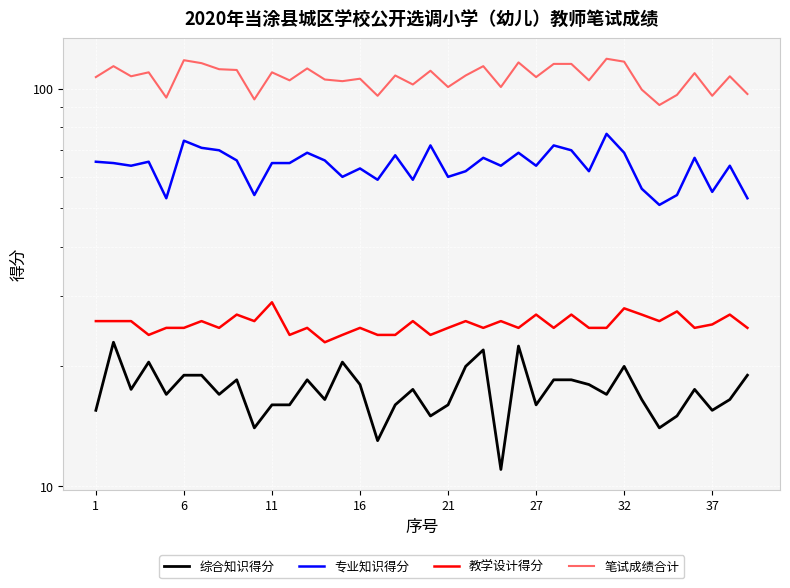

True or false: 教学设计得分 has more than 0 points higher than both neighbors.

True